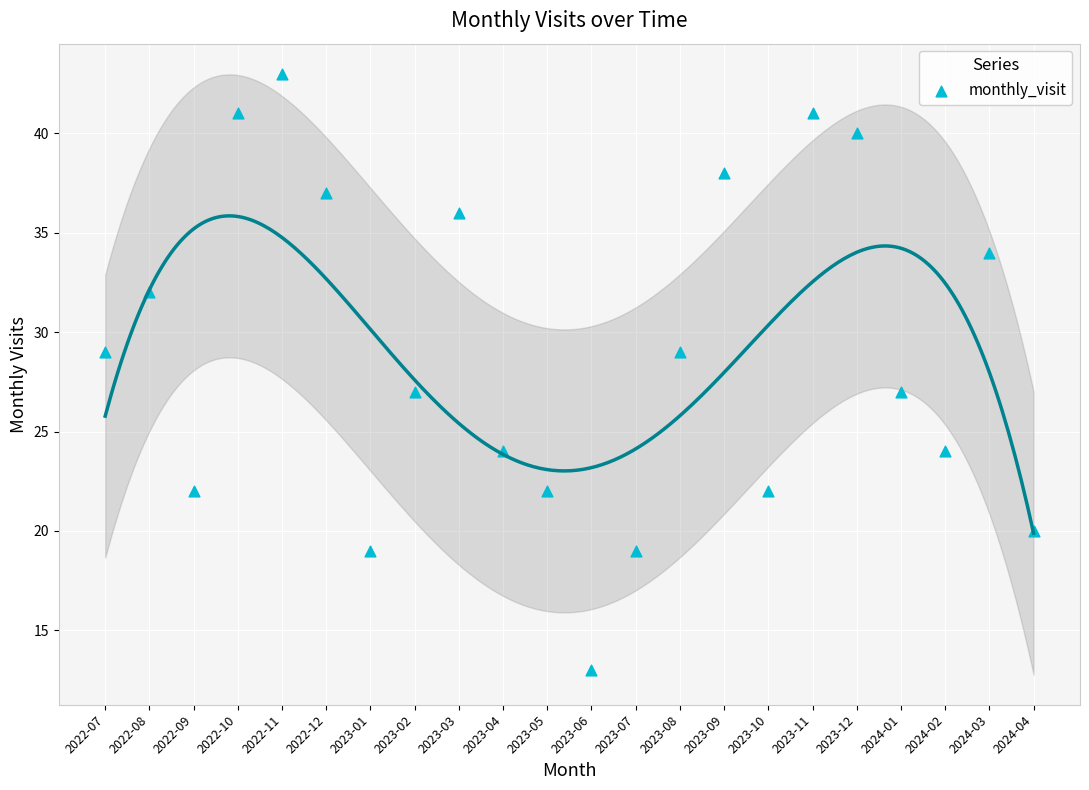

What is the range of Y values (max minus min)?

30